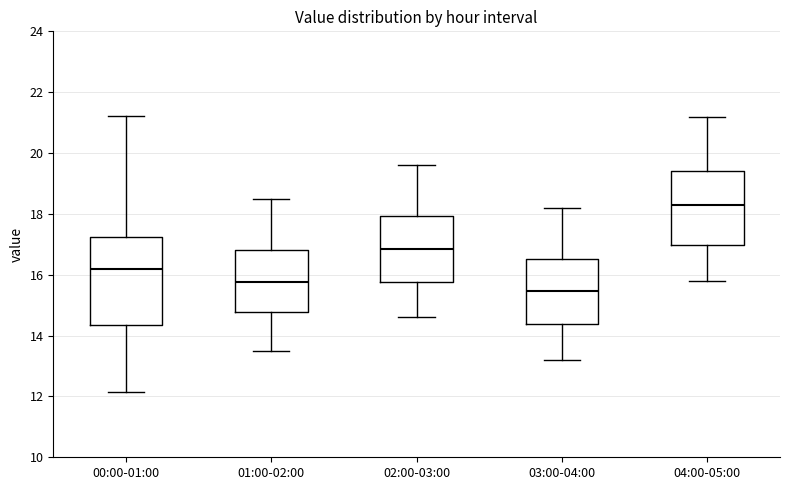

Reading left to right, read every box against the y-axis: the position of its median line, the range the box covers, and the ends of its whiskers. The values are not printed on the chart, so give them approximately, as read against the axis.

00:00-01:00: median 16.2, box 14.4 to 17.2, whiskers 12.2 to 21.2
01:00-02:00: median 15.8, box 14.8 to 16.8, whiskers 13.6 to 18.6
02:00-03:00: median 16.8, box 15.8 to 18.0, whiskers 14.6 to 19.6
03:00-04:00: median 15.4, box 14.4 to 16.6, whiskers 13.2 to 18.2
04:00-05:00: median 18.4, box 17.0 to 19.4, whiskers 15.8 to 21.2